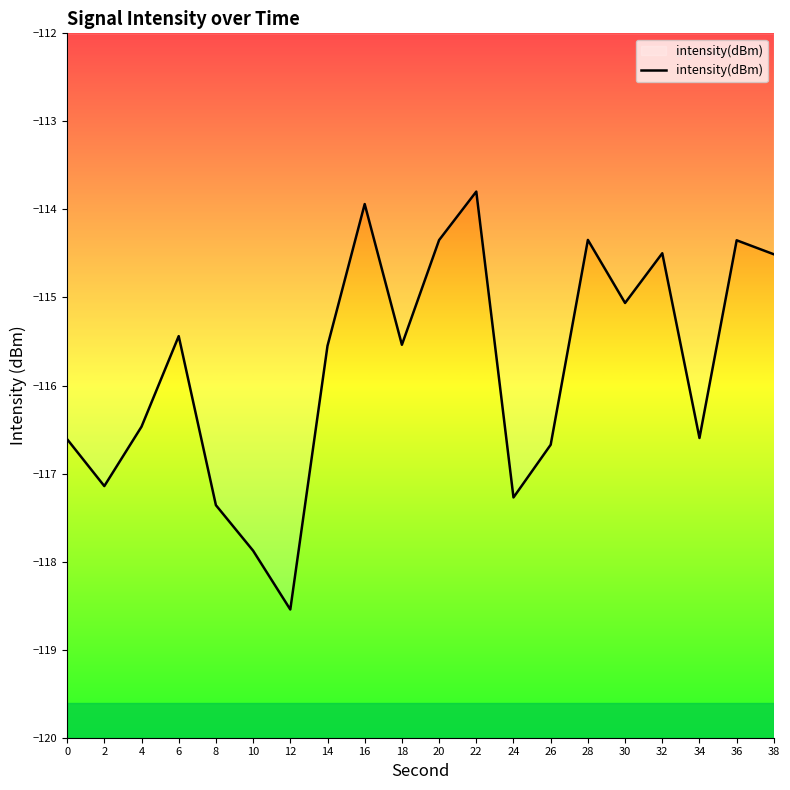

What is the difference between the maximum and second lowest values?

4.1